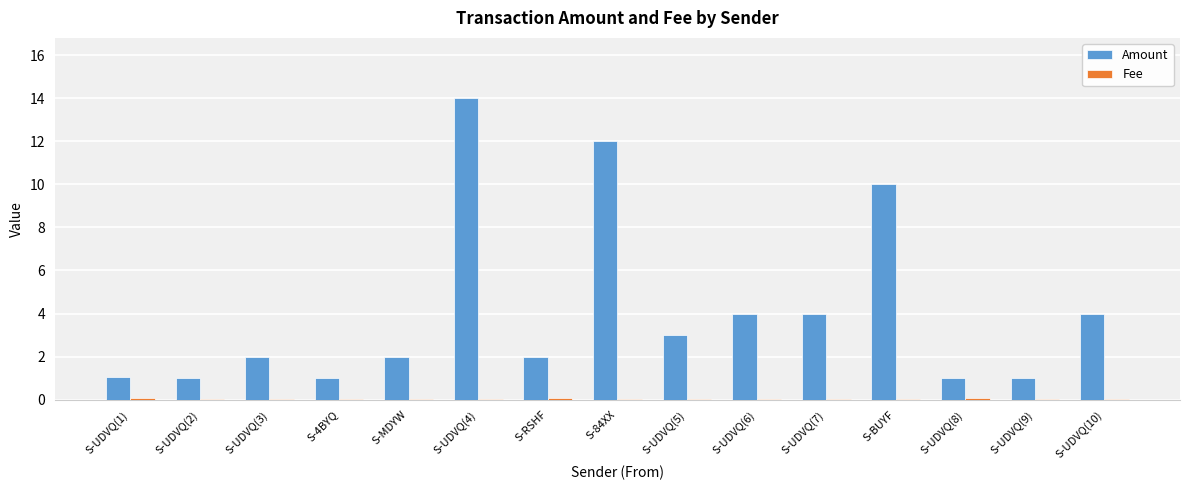

What is the maximum value shown in the chart?

14.0